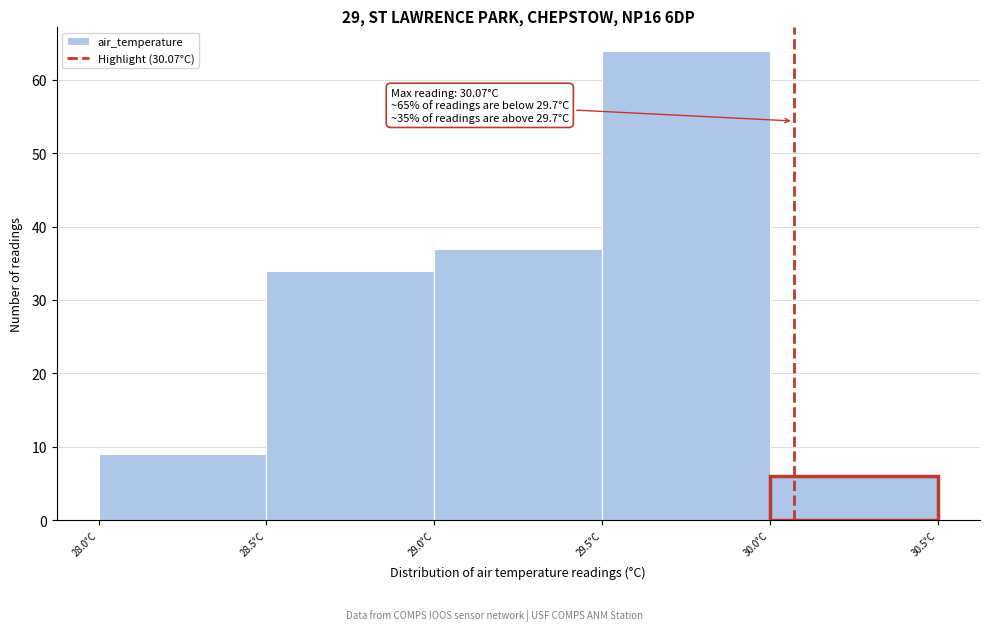

Which range on the x-axis has the tallest bar?

29.5 to 30.0